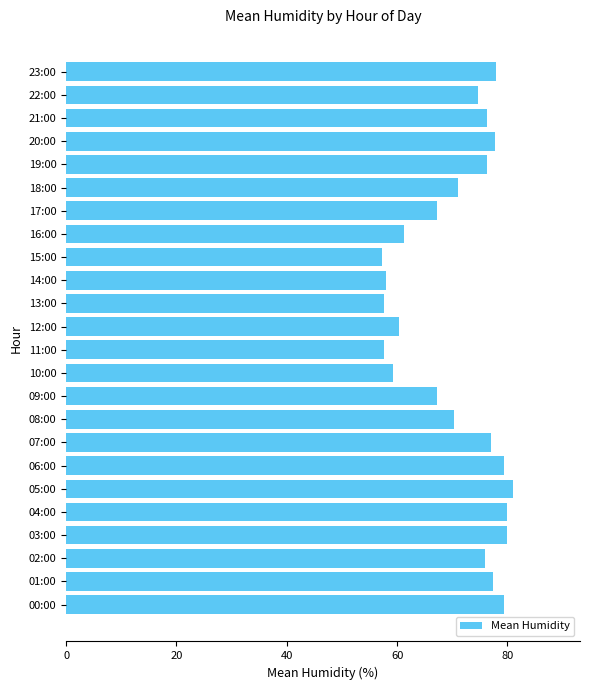

What is the minimum value shown in the chart?

57.3